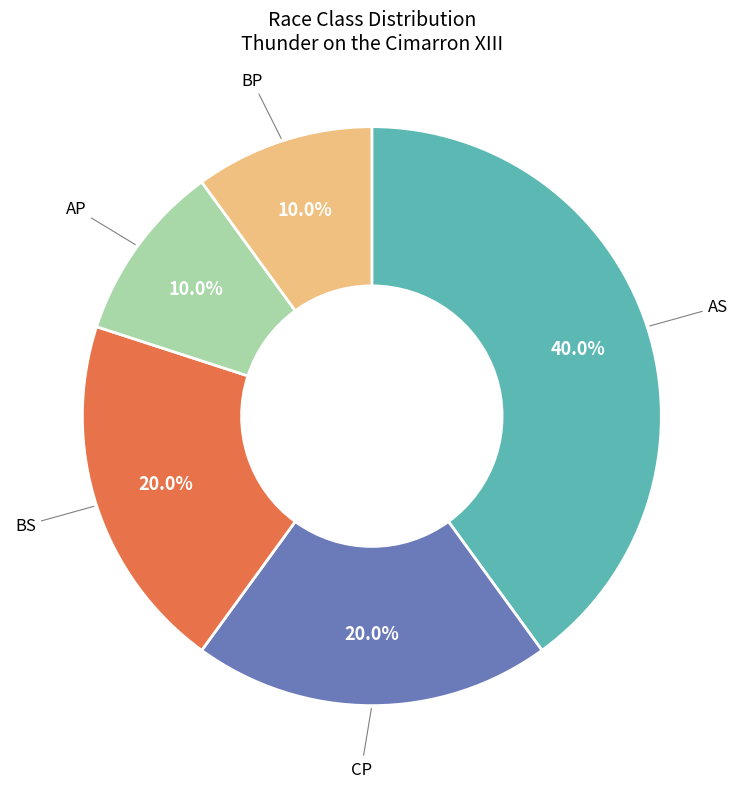

Is there any slice that represents more than half of the pie?

No